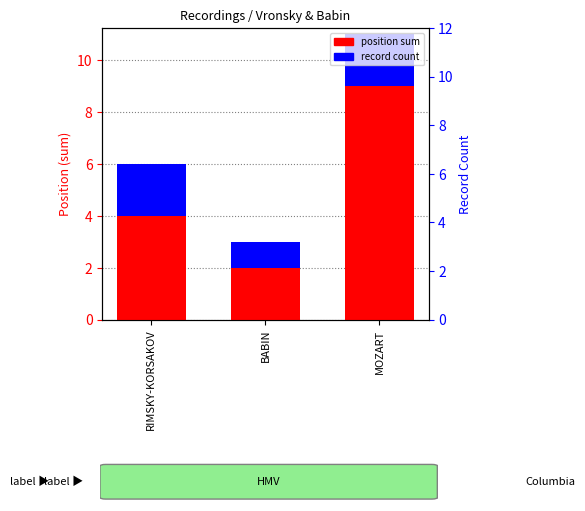

Is the value of record count at MOZART greater than the value of position sum at RIMSKY-KORSAKOV?

No